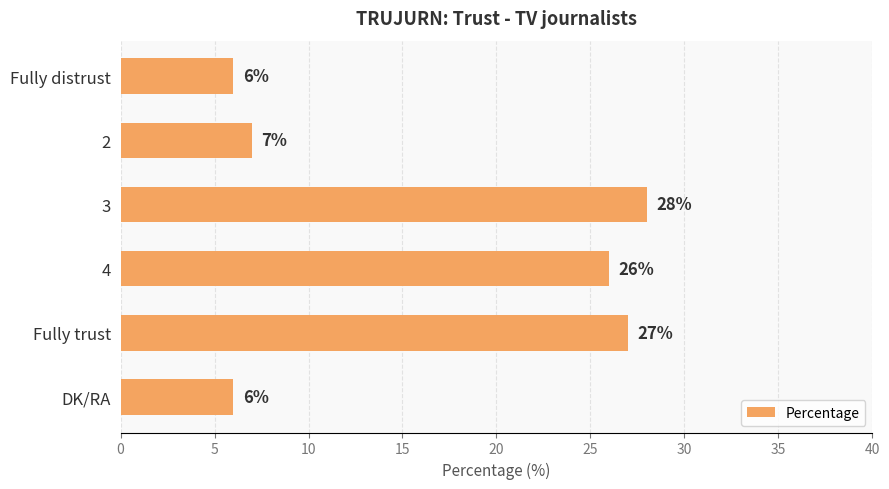

Which category has the highest value across all series?

3